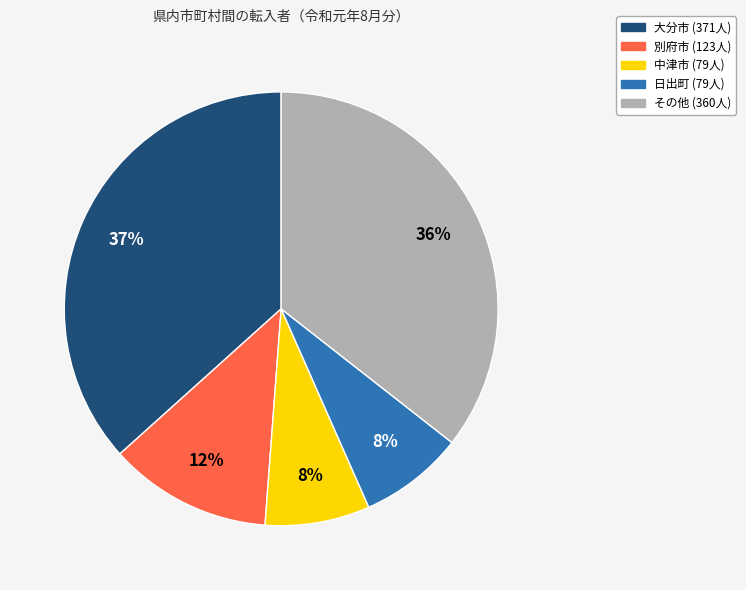

Is there any slice that represents more than half of the pie?

No